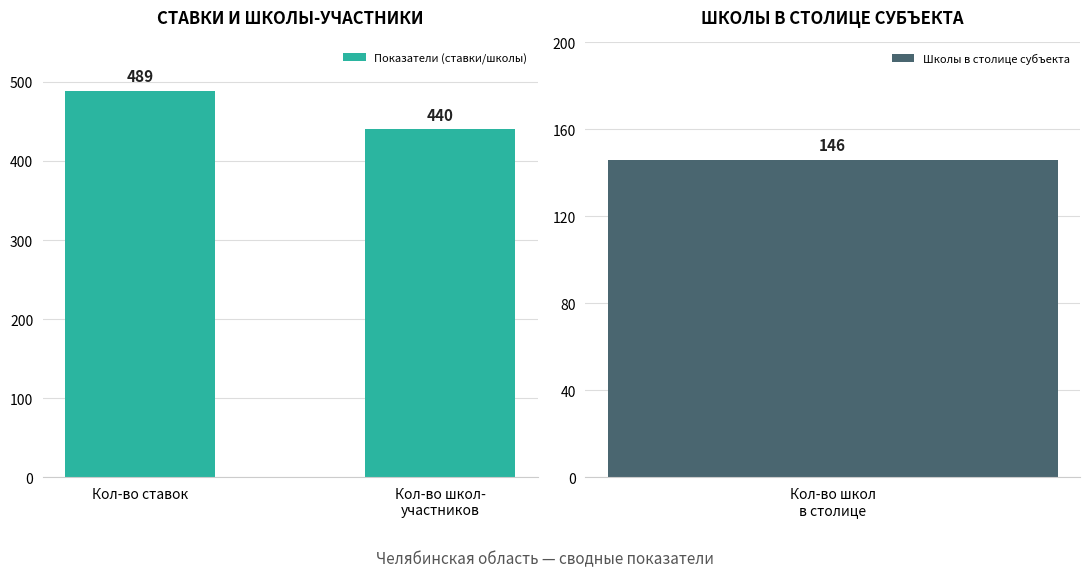

The chart shows a value of 741 at Кол-во ставок. True or false?

False